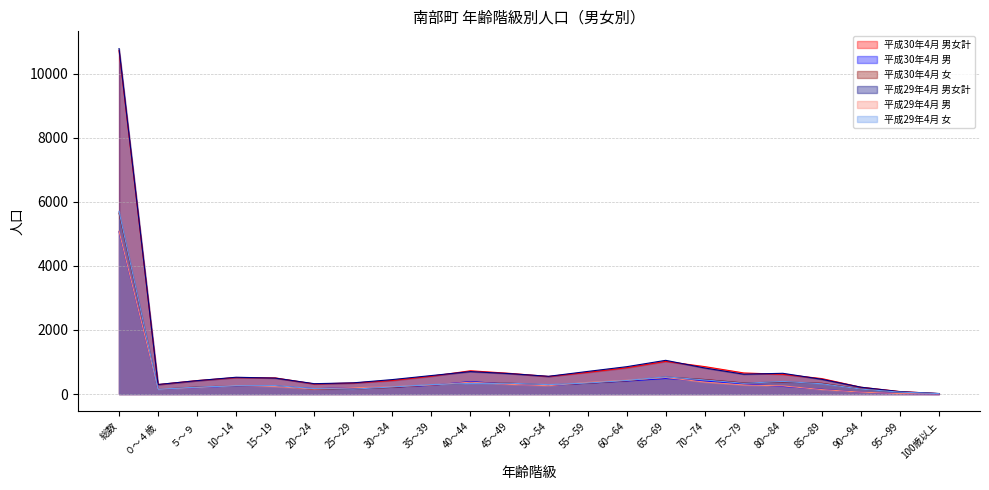

List the labels in order of 平成30年4月 女 value, smallest first.

100歳以上, 95～99, ０～４歳, 20～24, 25～29, 90～94, 30～34, ５～９, 10～14, 15～19, 50～54, 35～39, 85～89, 55～59, 40～44, 45～49, 75～79, 80～84, 60～64, 70～74, 65～69, 総数